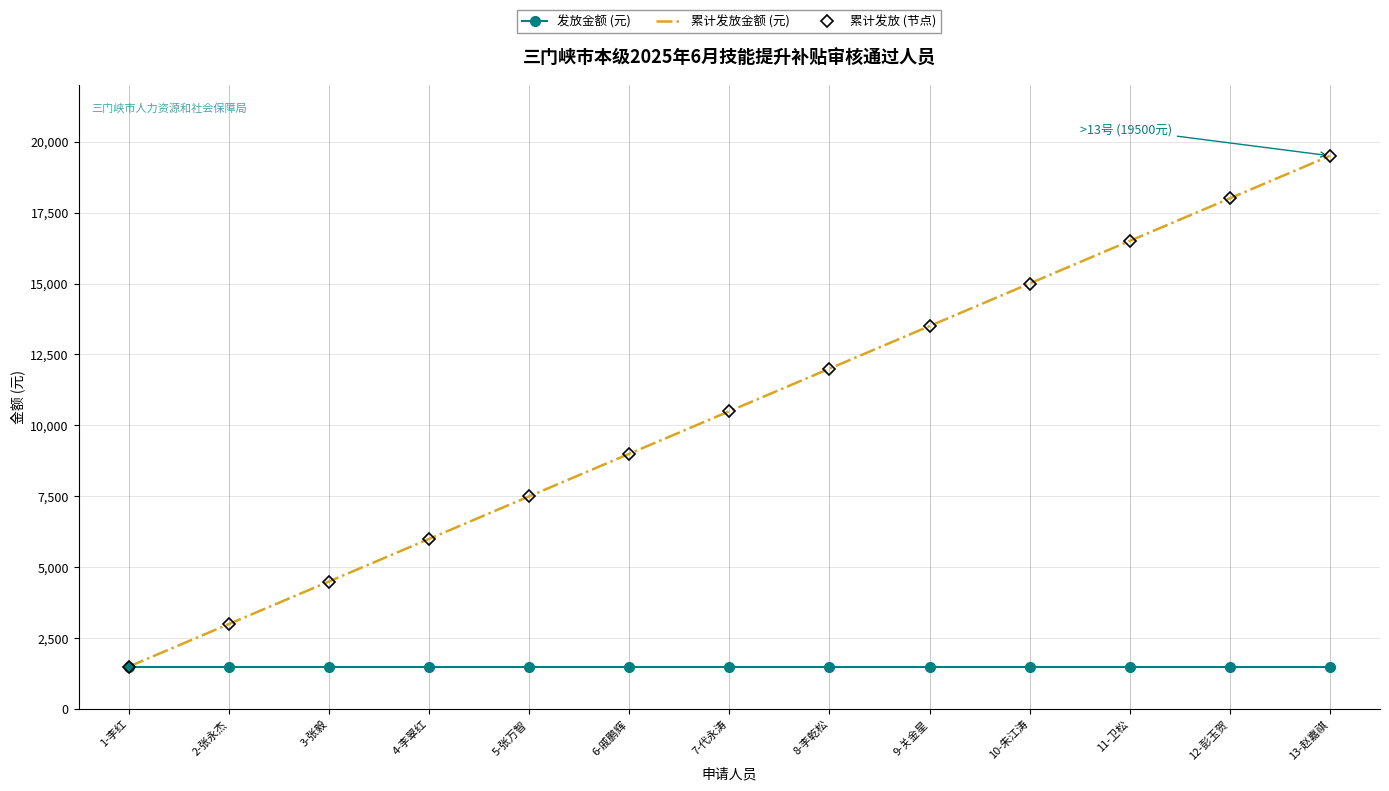

True or false: 累计发放 (节点) and 发放金额 (元) cross at least once.

False